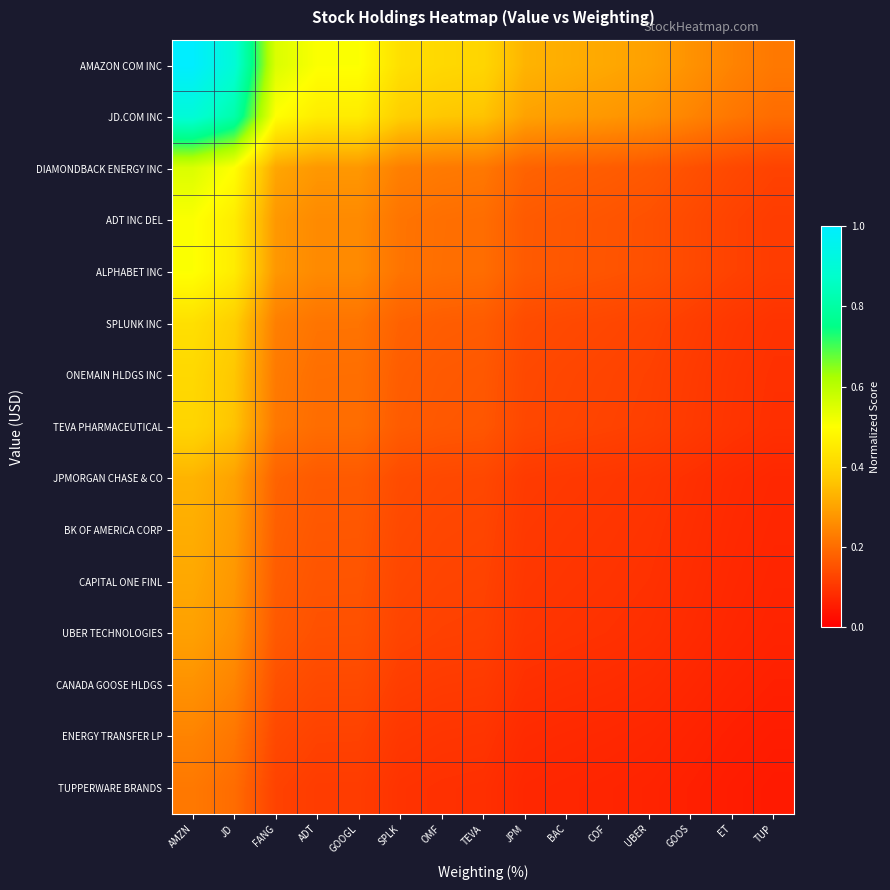

How many data points does each series have?

15